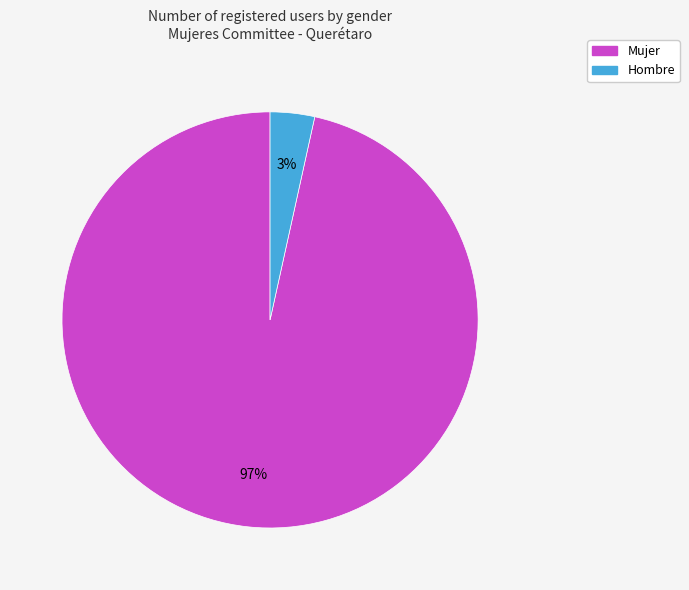

To the nearest percent, what is the combined percentage of Mujer and Hombre?

100%